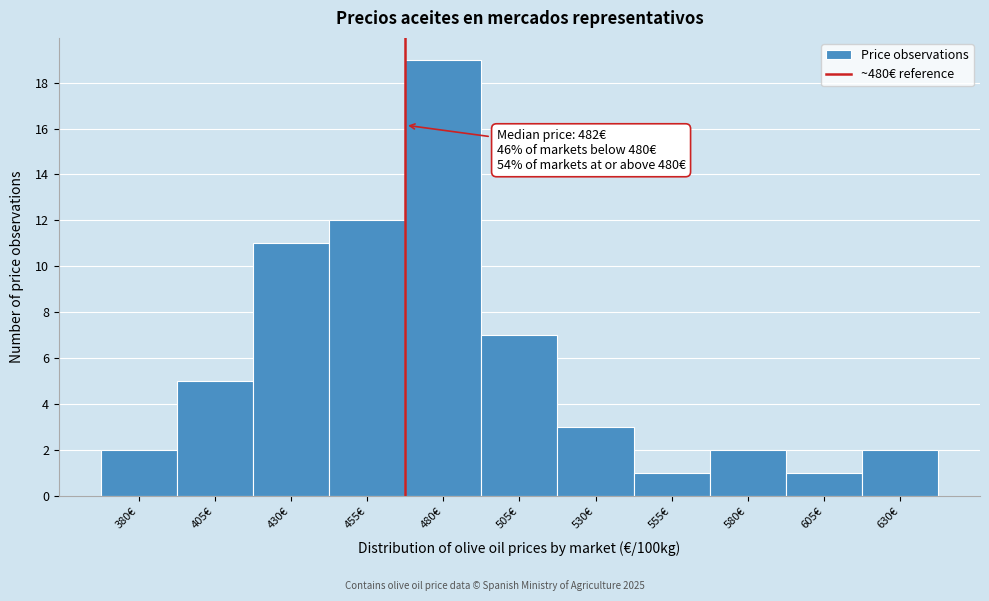

Reading left to right, extract all data points from this chart.

2	5	11	12	19	7	3	1	2	1	2